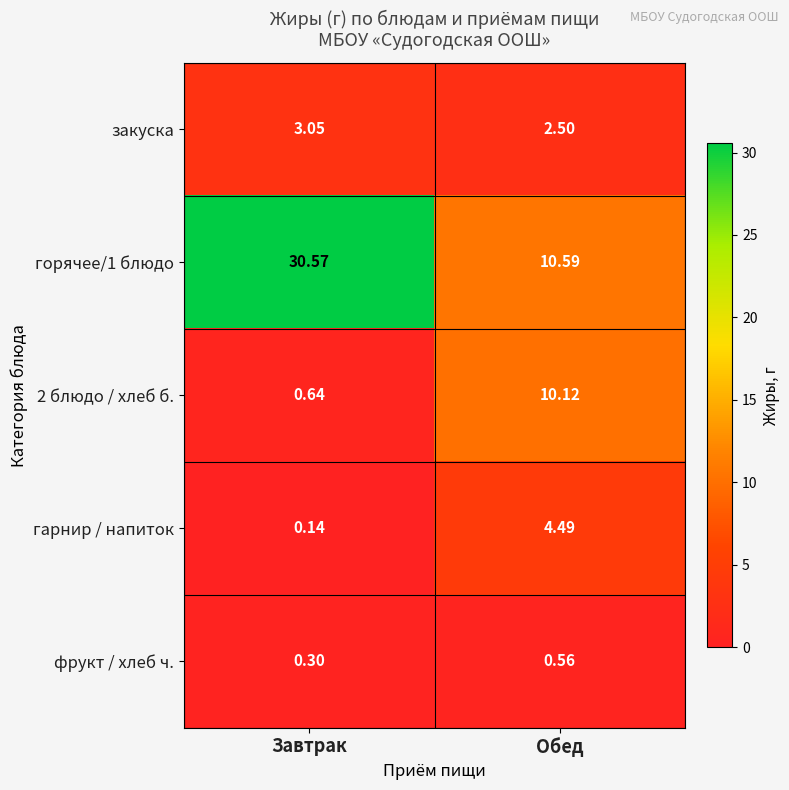

What is the spread (max minus min) of values at Завтрак?

30.4